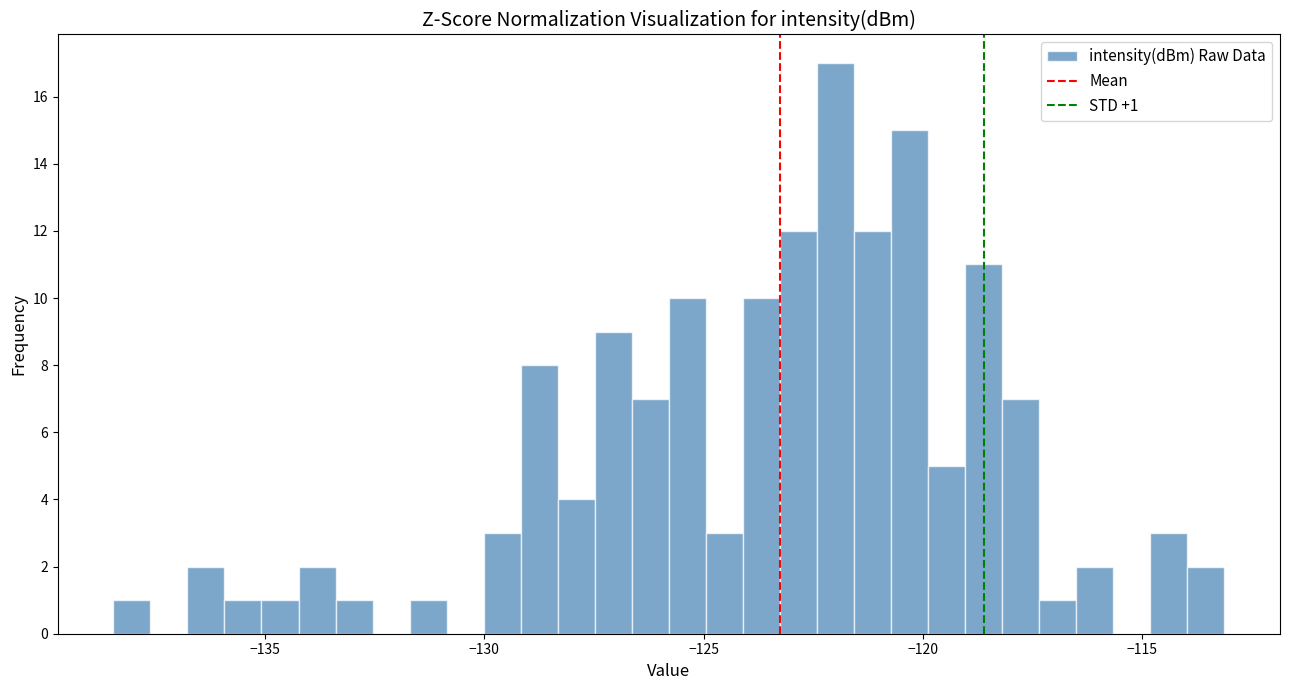

Read against the x-axis, roughly where is the centre of the tallest bar?

-122.0